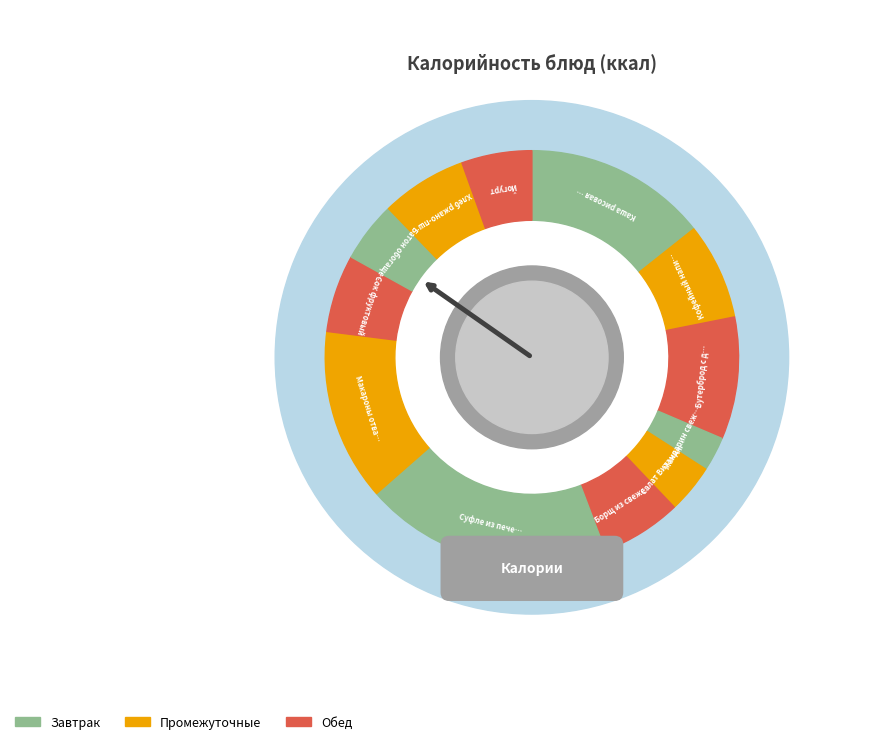

Combined, what portion of the pie is Кофейный напиток and Йогурт?

13.0%